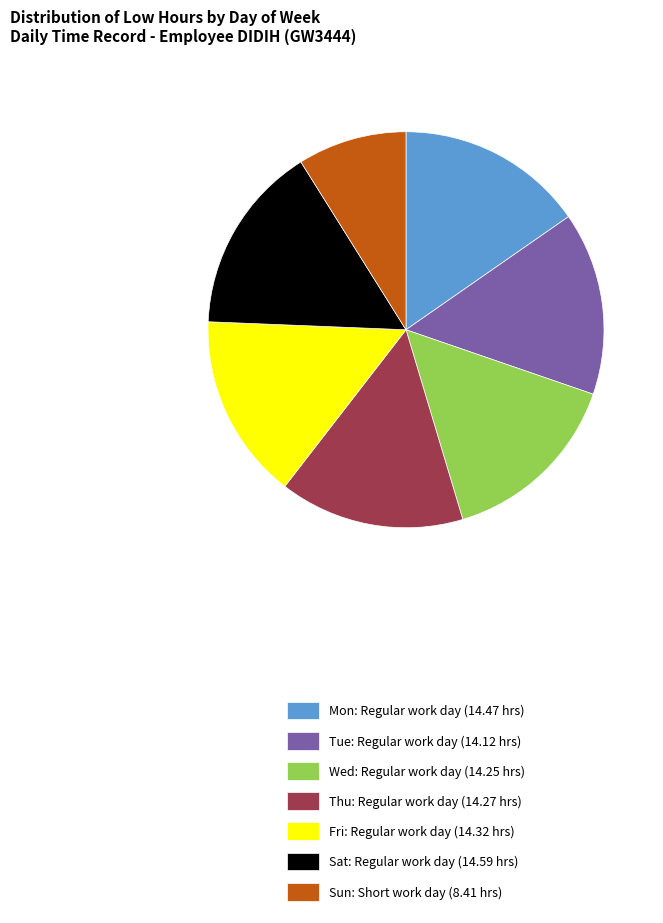

Does any single category account for the majority?

No